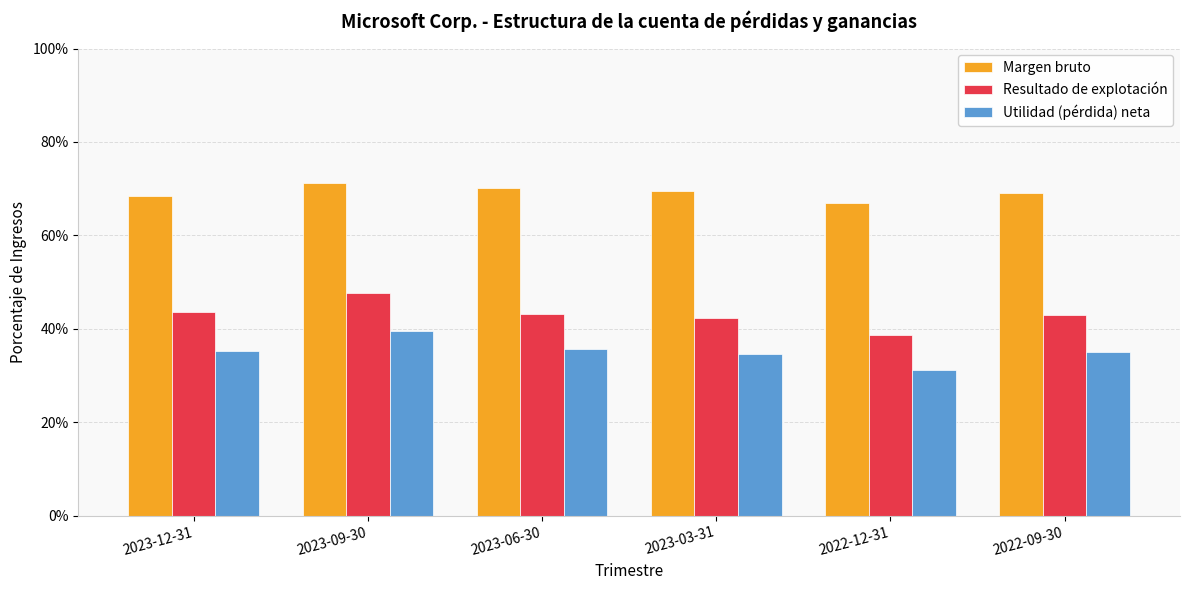

At which label does Margen bruto reach its peak?

2023-09-30